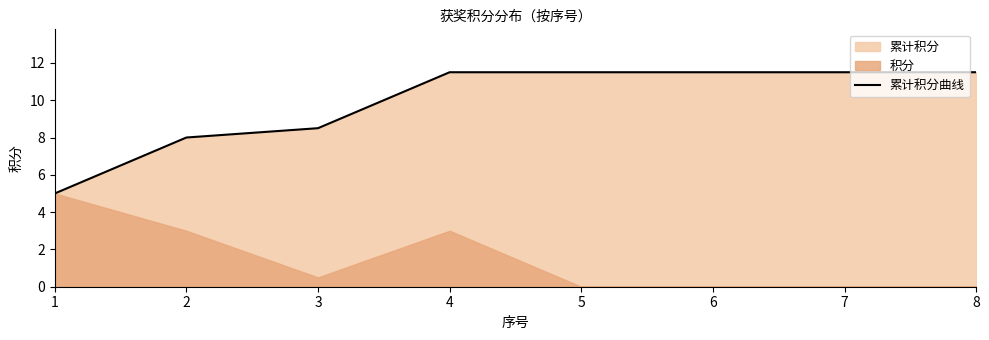

Count the number of values greater than 11.

5